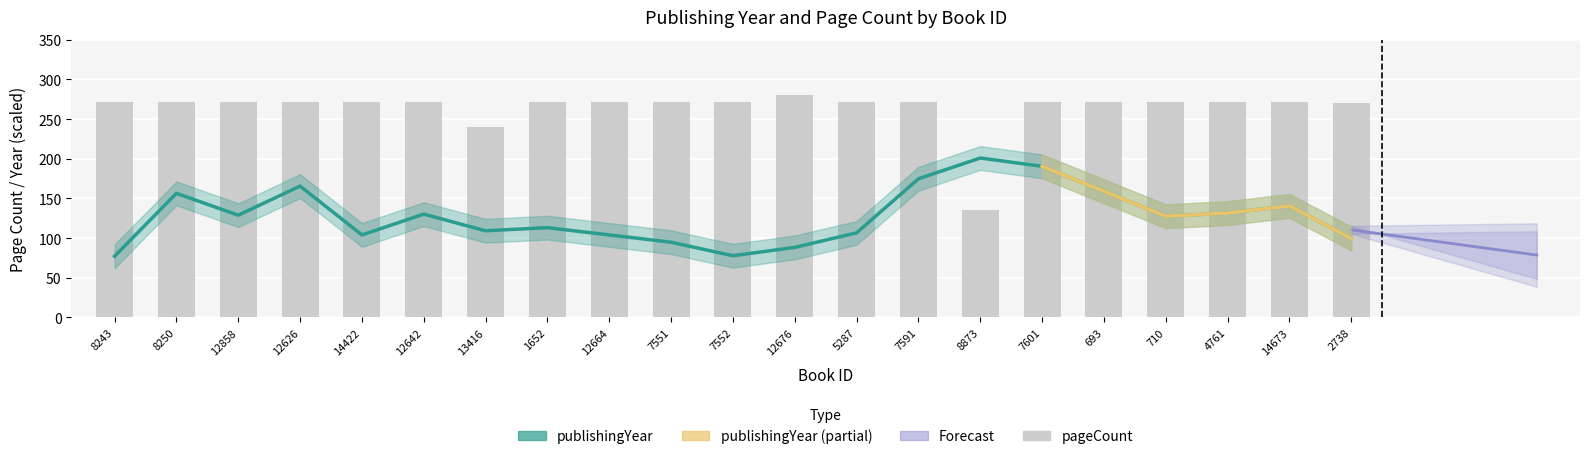

The value at 710 is 471. True or false?

False